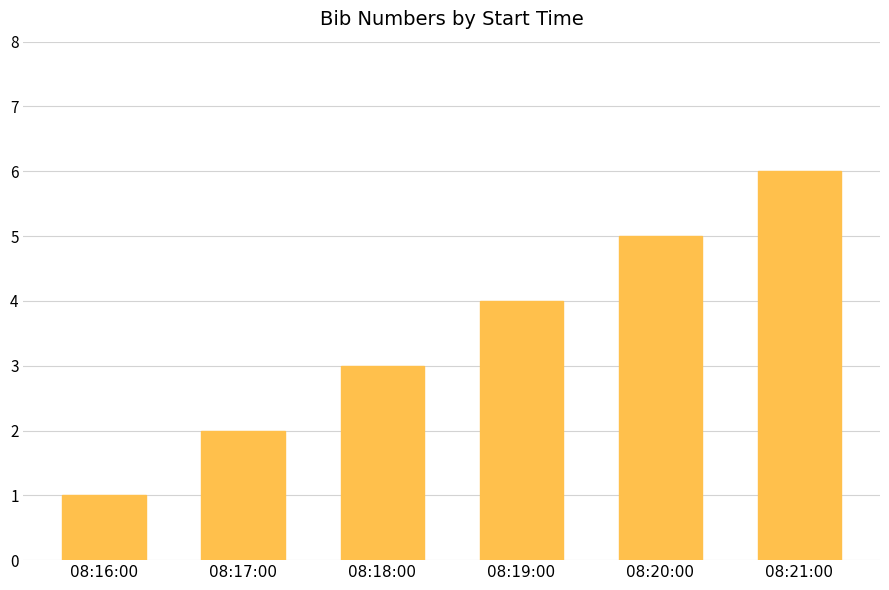

Which has a higher value, 08:17:00 or 08:21:00?

08:21:00